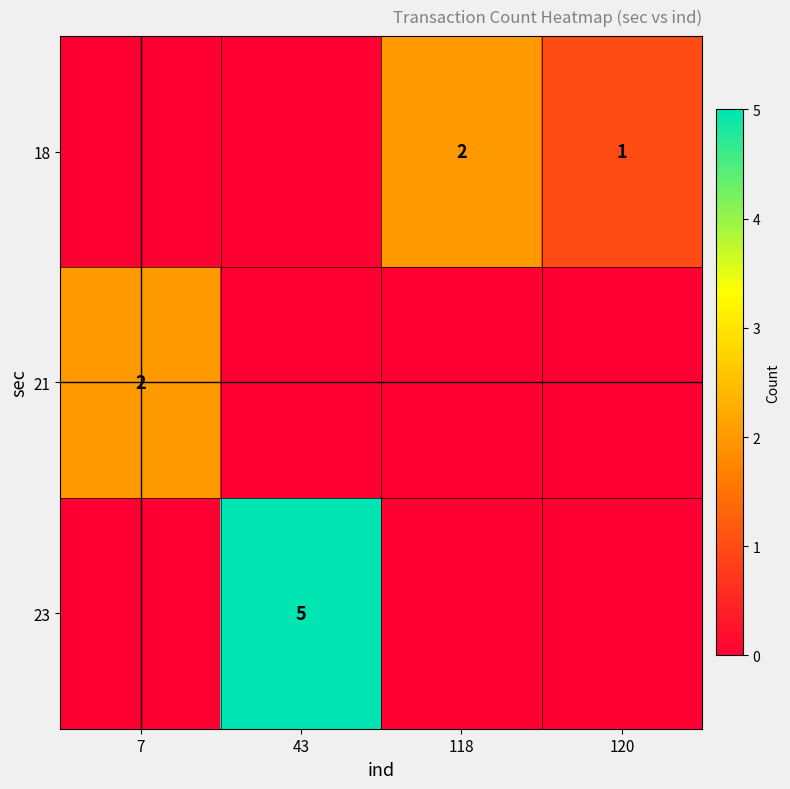

How many data points does each series have?

4